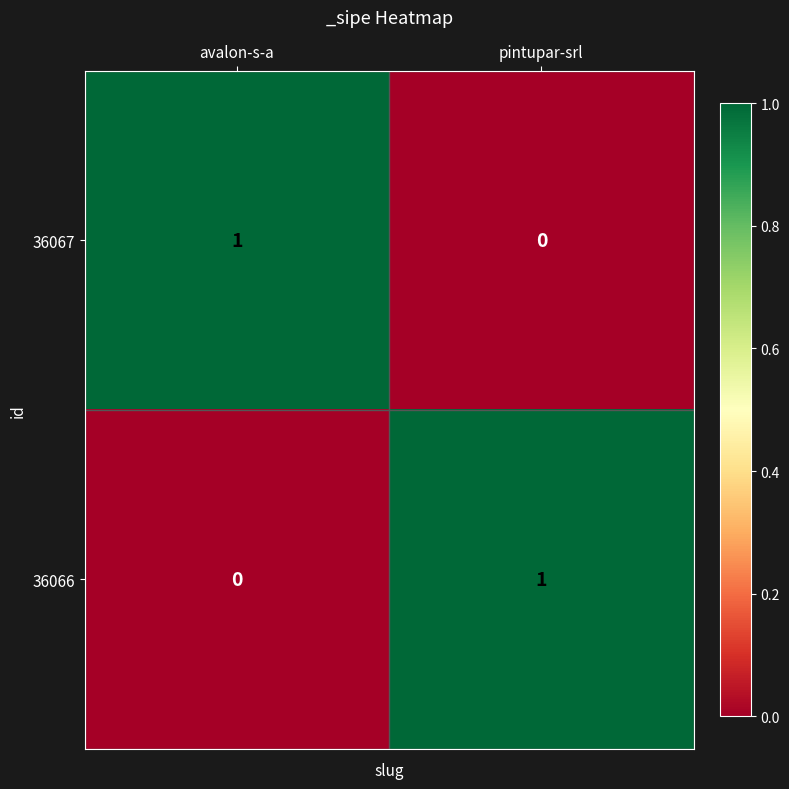

The value of 36066 at pintupar-srl is 1. True or false?

True